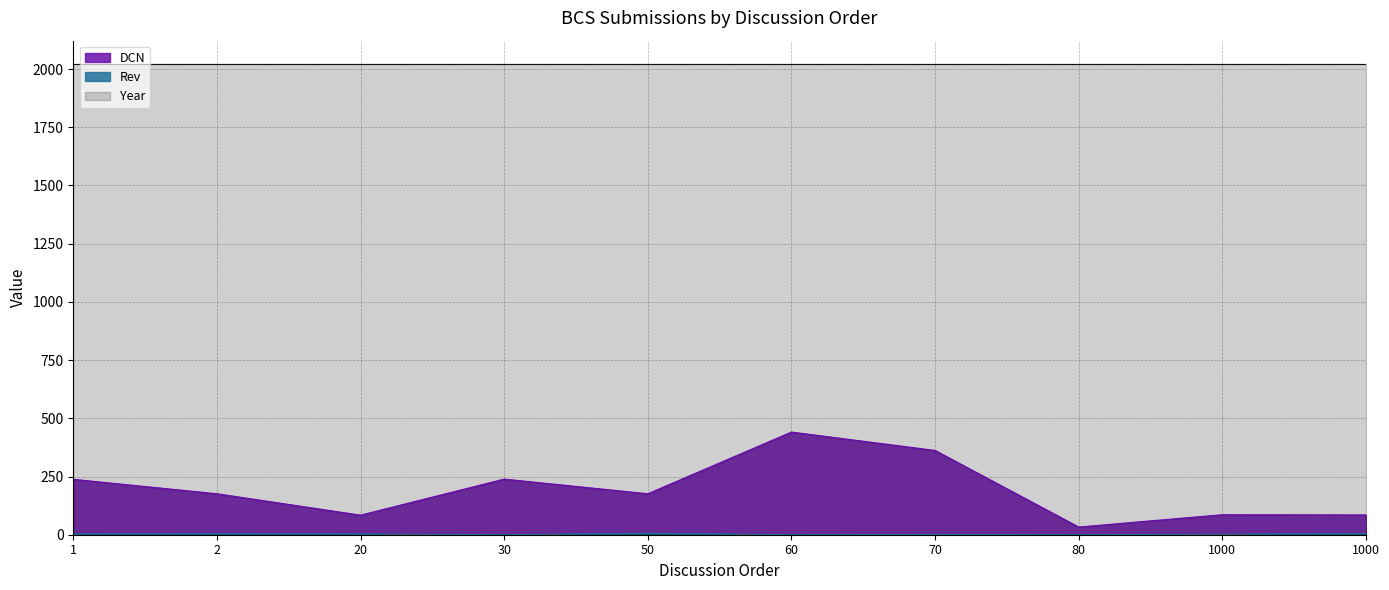

What is the highest value of the Rev series?

6